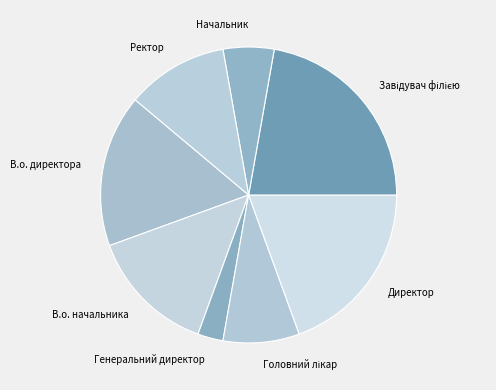

How many slices are in this pie chart?

8